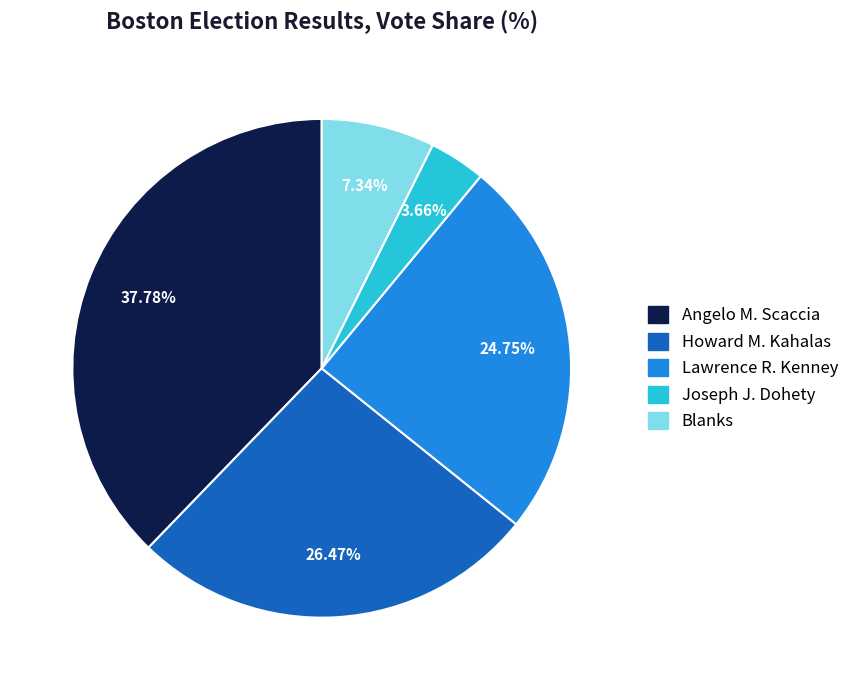

Between Lawrence R. Kenney and Angelo M. Scaccia, which is larger?

Angelo M. Scaccia